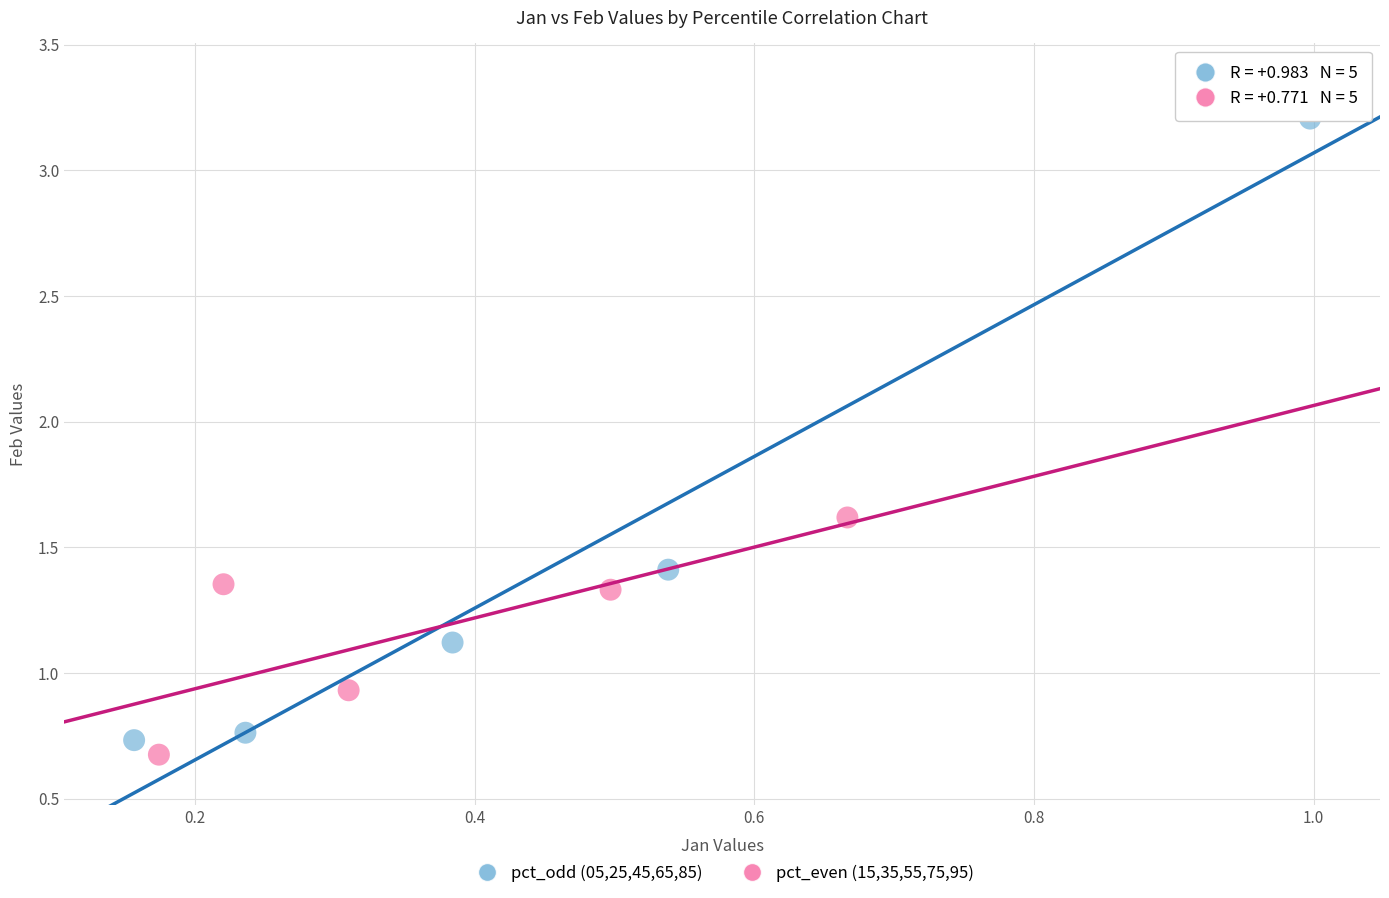

Which series has the largest Y range (max minus min)?

pct_odd (05,25,45,65,85)